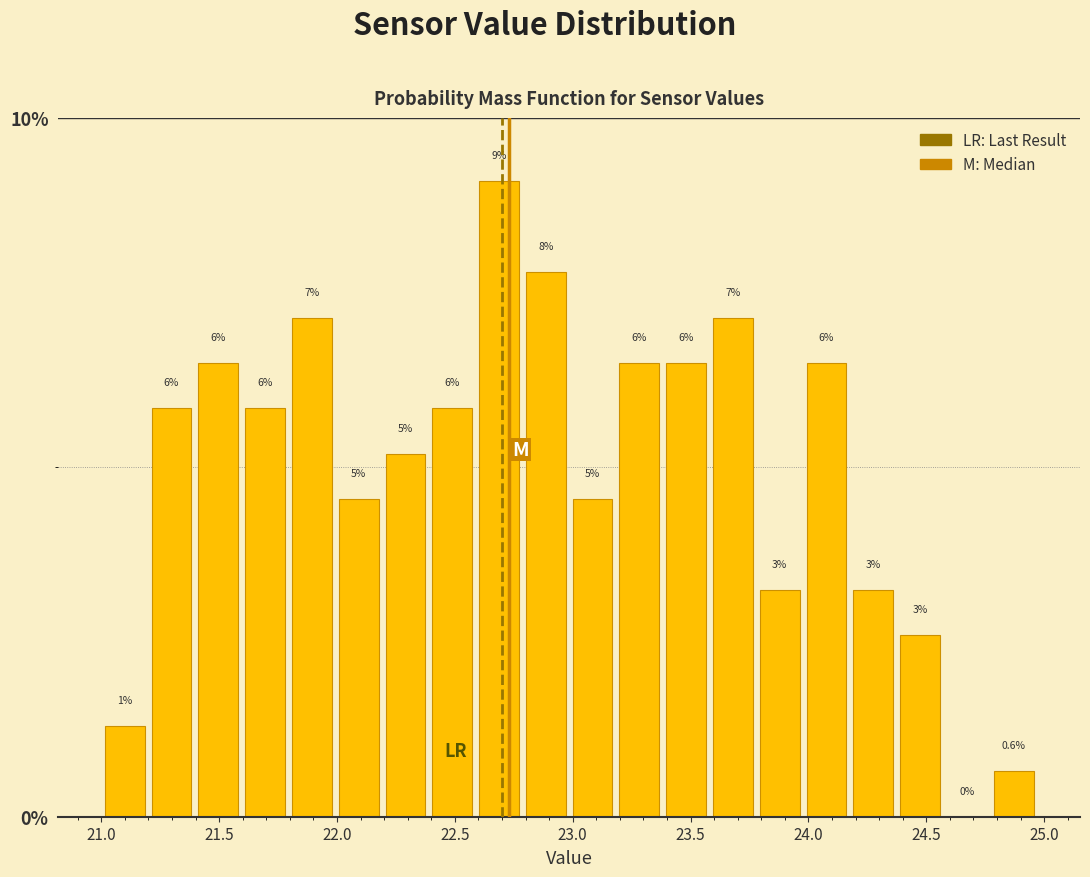

Around what value on the x-axis is the tallest bar? Give the approximate position of its centre, as read against the axis.

22.70